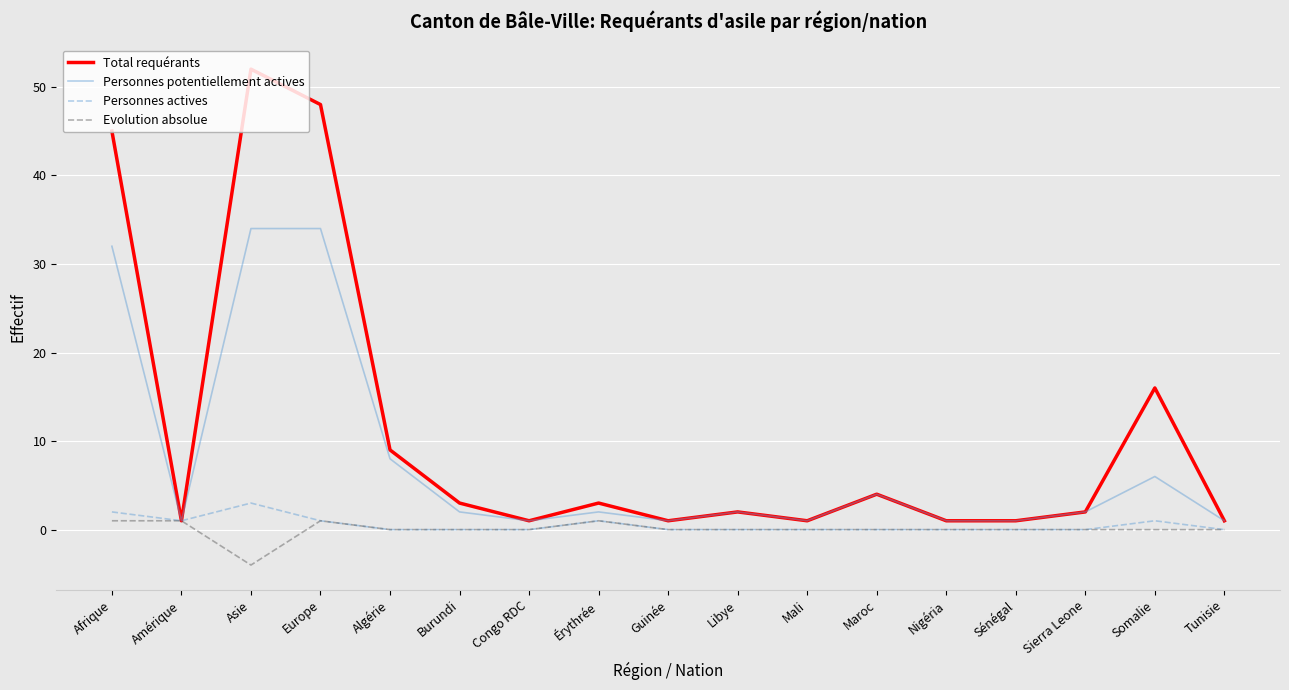

What is the difference between the maximum and second lowest values in the Personnes actives series?

3